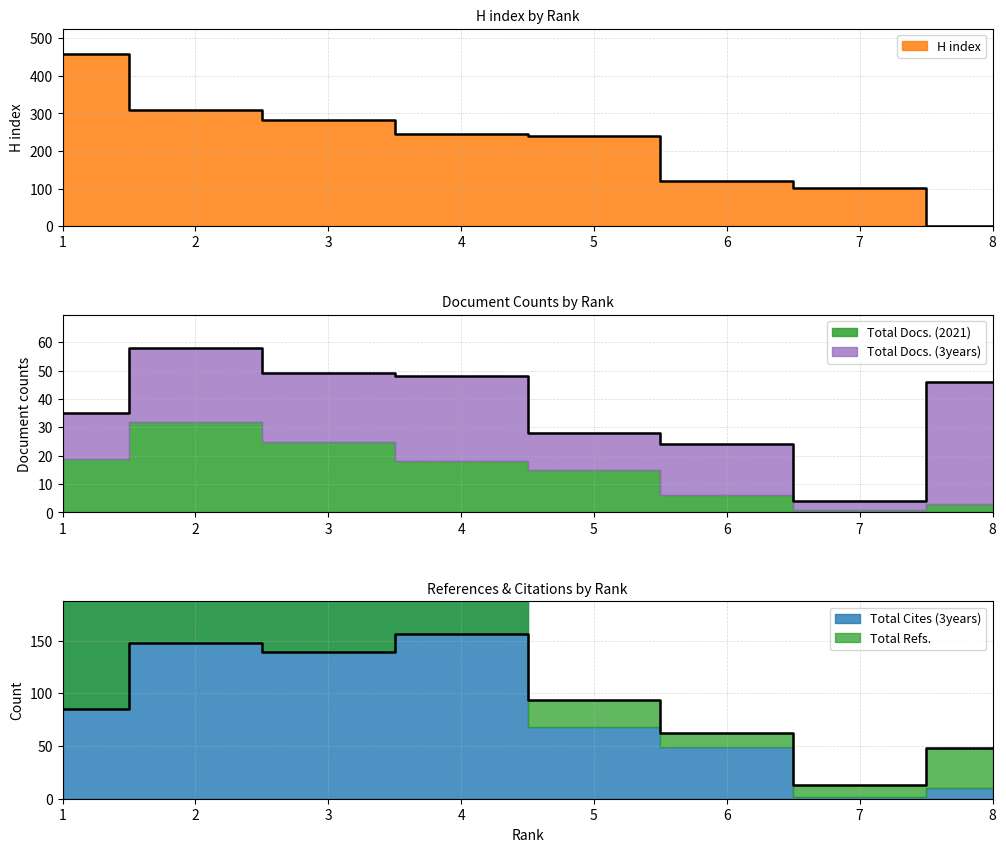

How many times do H index and Total Refs. cross each other?

1